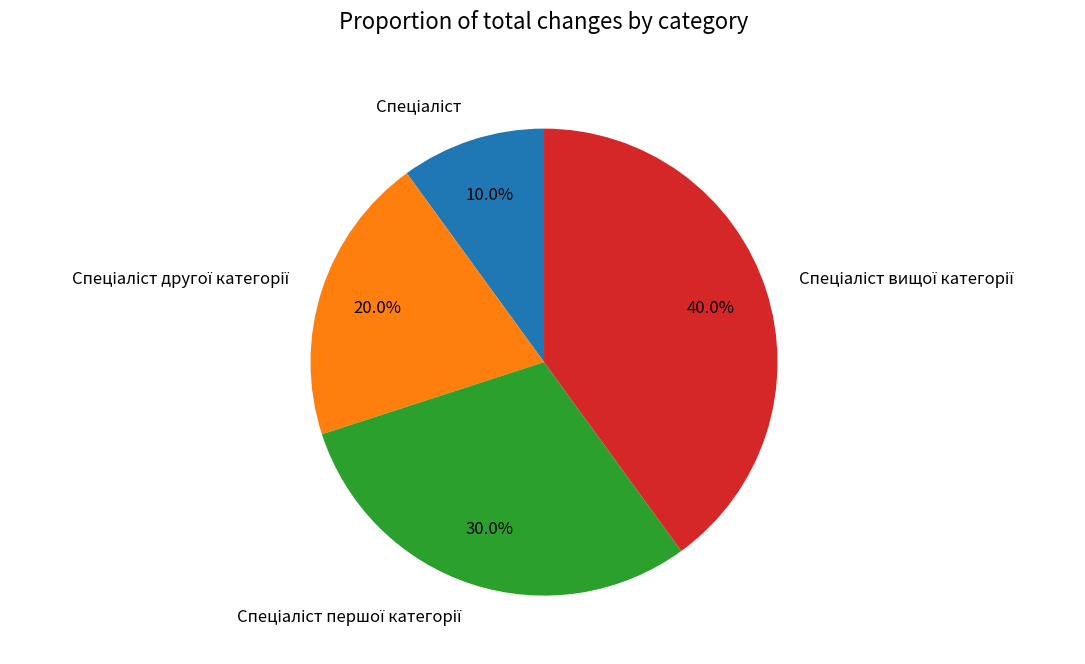

Is there a majority slice in this chart?

No